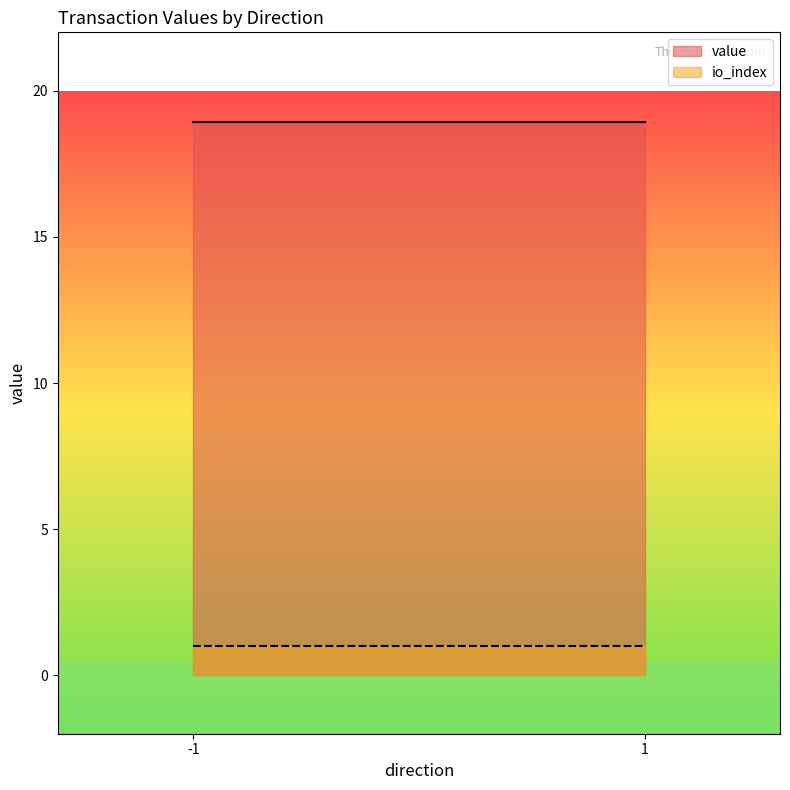

True or false: value and io_index intersect in this chart.

False